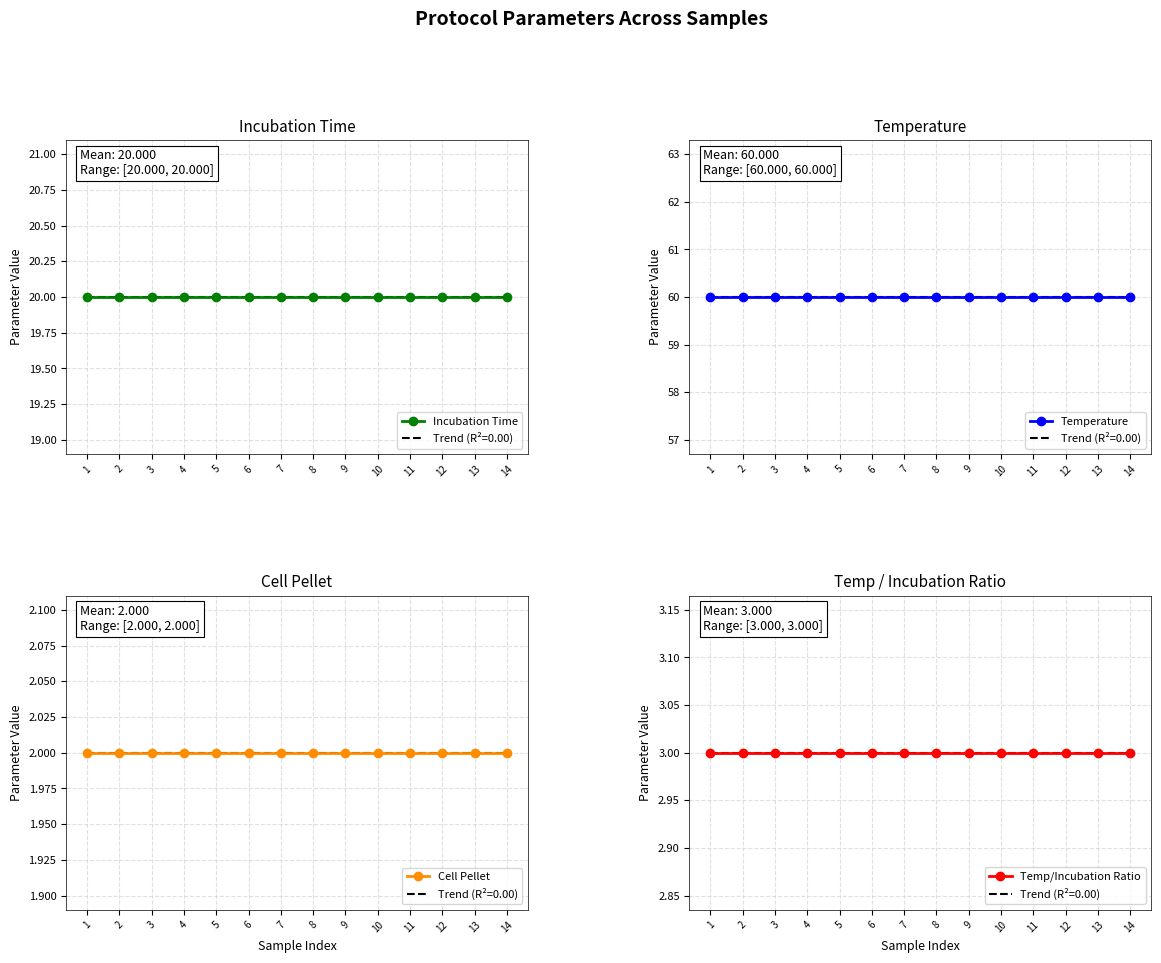

Reading left to right, transcribe all the data shown in this chart.

Incubation Time: 1=20	2=20	3=20	4=20	5=20	6=20	7=20	8=20	9=20	10=20	11=20	12=20	13=20	14=20
Temperature: 1=60	2=60	3=60	4=60	5=60	6=60	7=60	8=60	9=60	10=60	11=60	12=60	13=60	14=60
Cell Pellet: 1=2	2=2	3=2	4=2	5=2	6=2	7=2	8=2	9=2	10=2	11=2	12=2	13=2	14=2
Temp/Incubation Ratio: 1=3	2=3	3=3	4=3	5=3	6=3	7=3	8=3	9=3	10=3	11=3	12=3	13=3	14=3